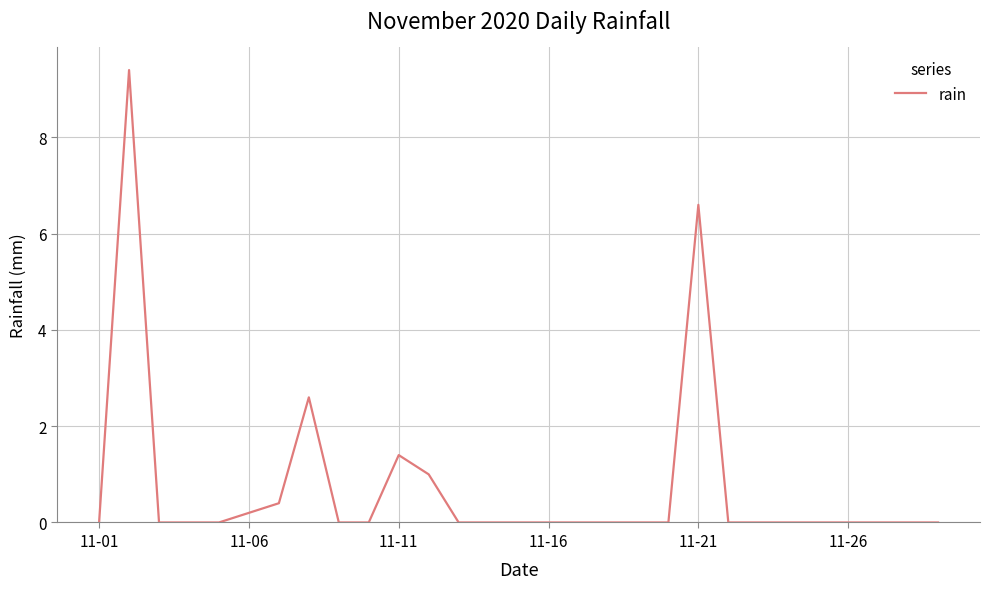

True or false: the data has more than 2 interior local peaks.

True